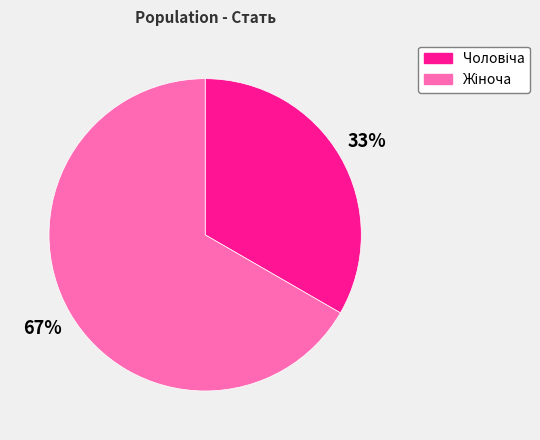

To the nearest percent, what is the average slice percentage?

50%